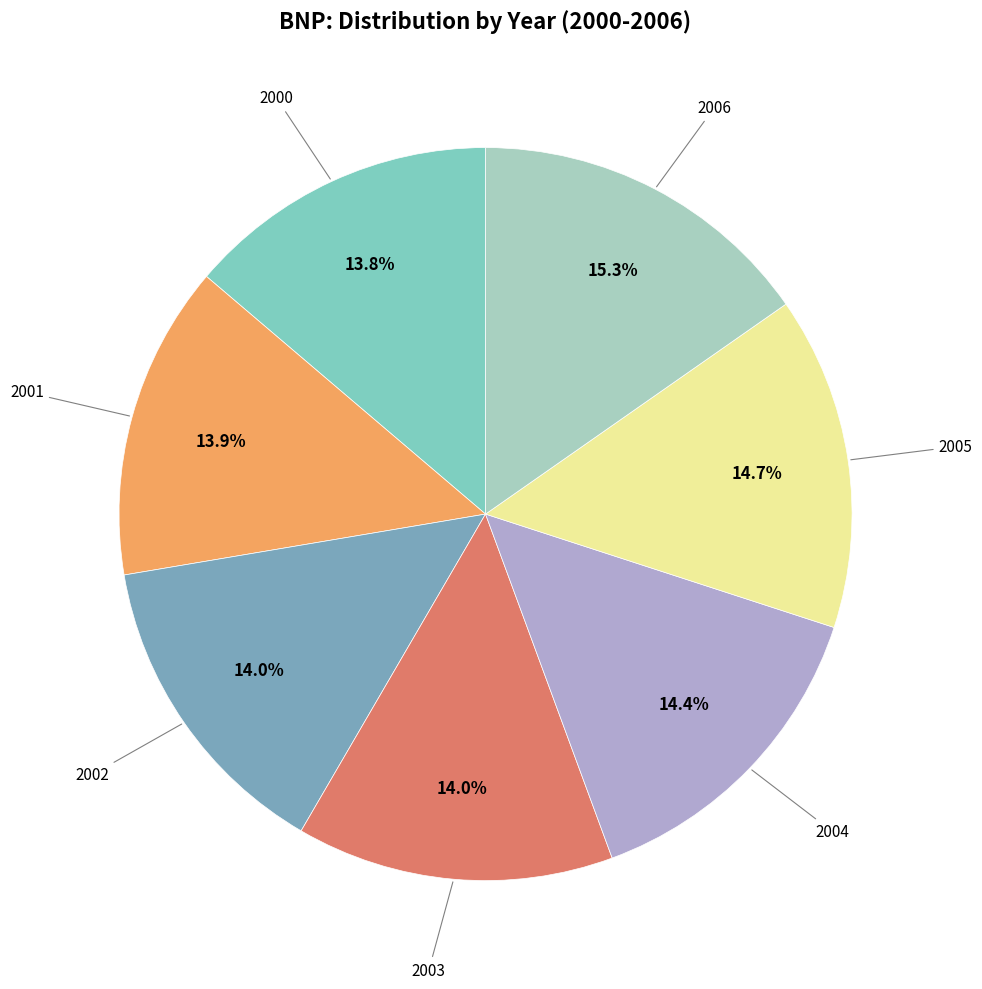

How many slices are in this pie chart?

7